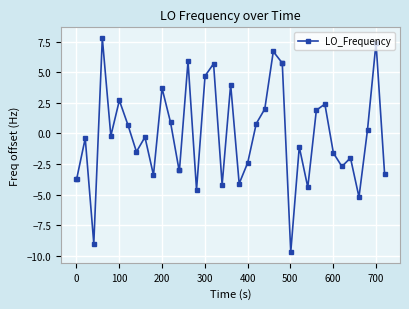

What is the minimum value shown in the chart?

-9.7